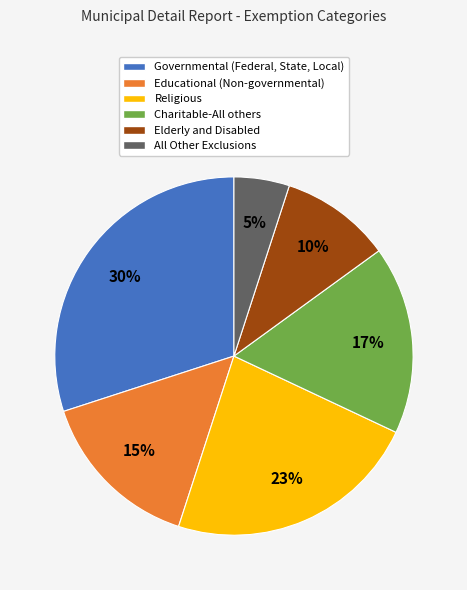

Do Educational (Non-governmental) and Elderly and Disabled together represent more than half of the pie?

No